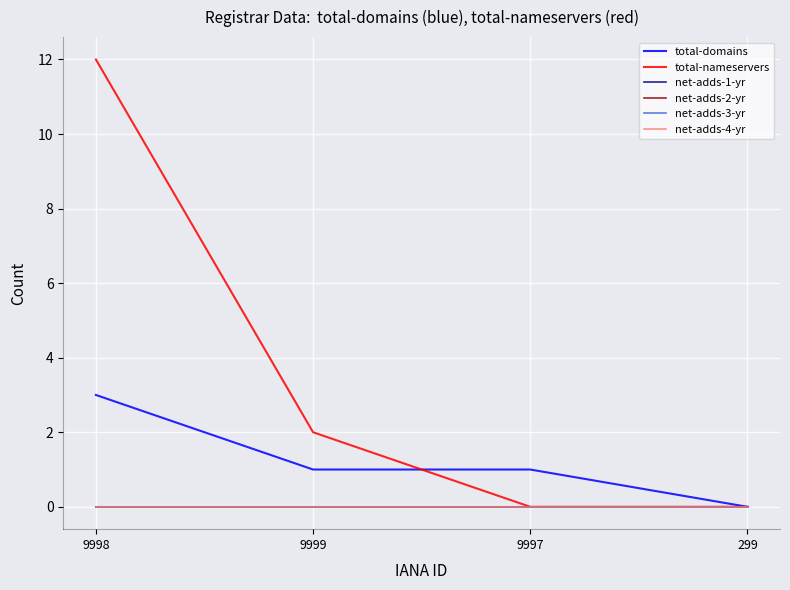

Does the chart have visible grid lines?

Yes